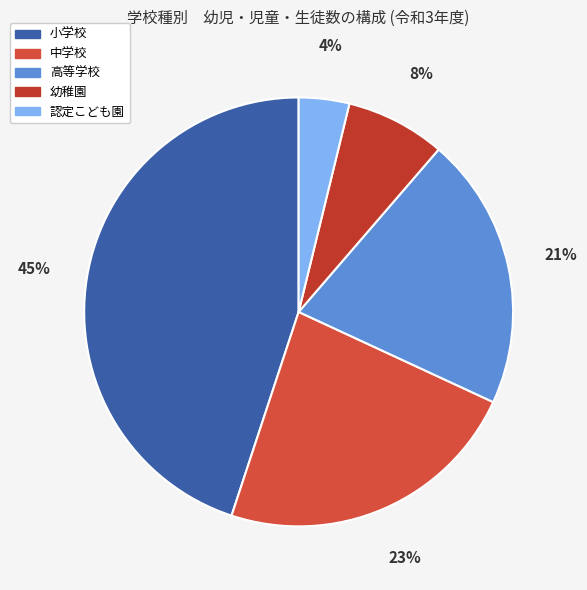

Count the number of slices in the pie.

5